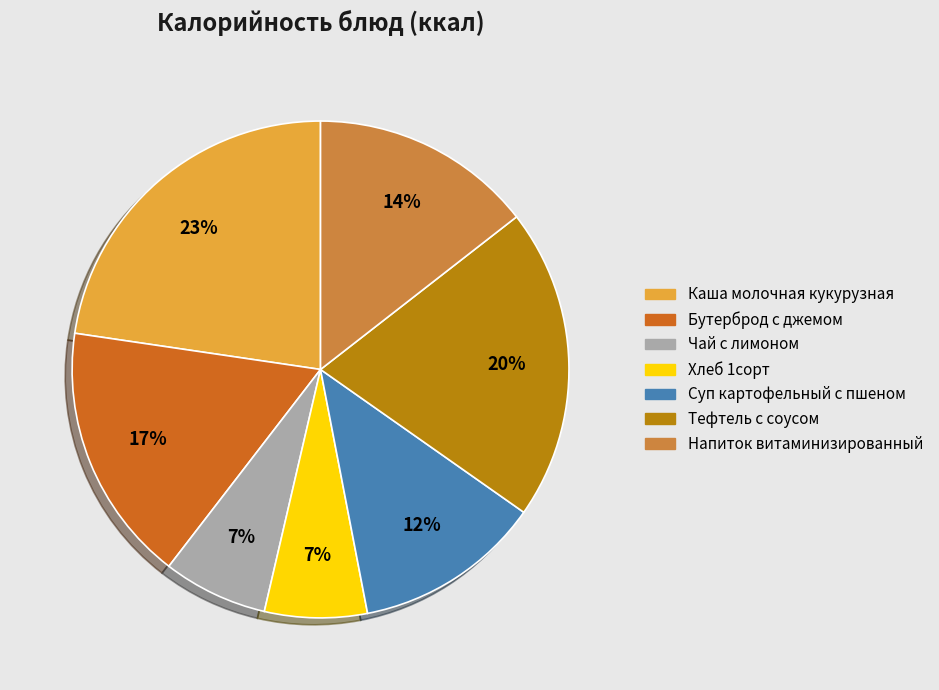

What is the ratio of the value at Чай с лимоном to the value at Суп картофельный с пшеном?

0.6